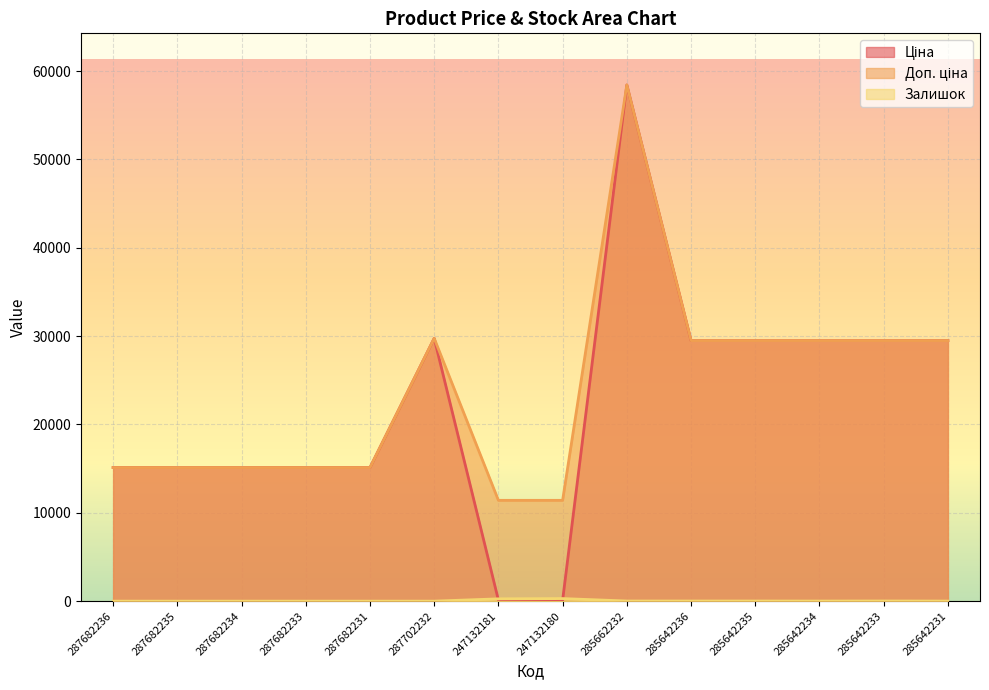

At which category does Доп. ціна reach its first local peak?

287702232